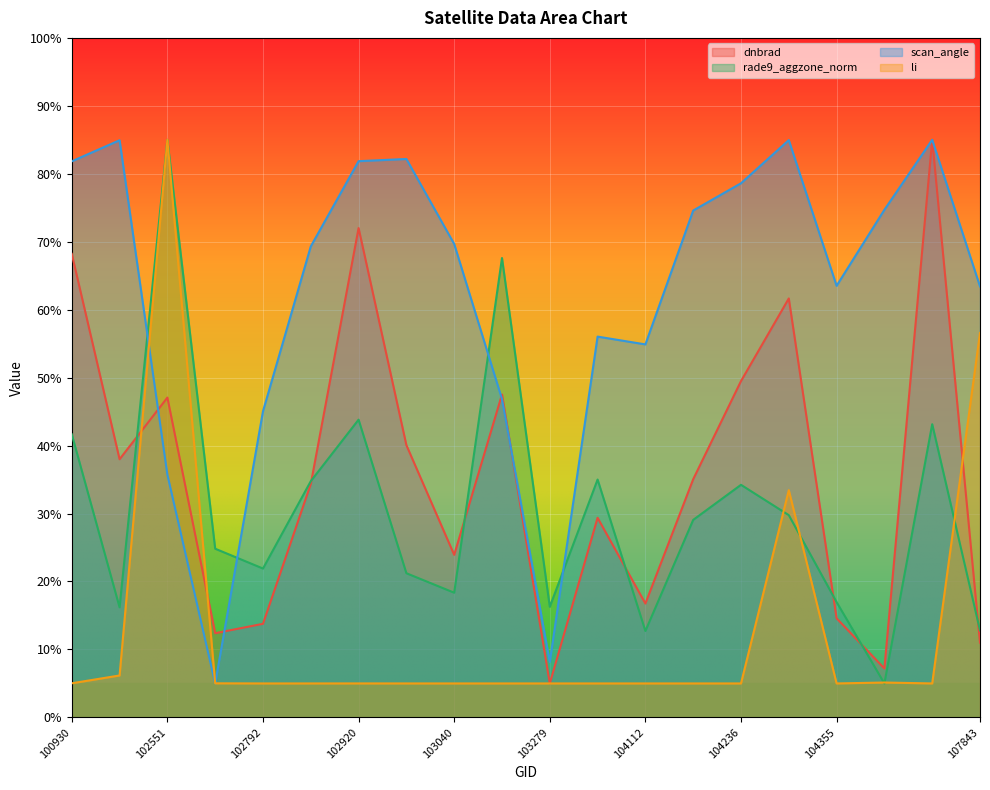

Rank the series by their maximum value, from highest to lowest.

dnbrad, rade9_aggzone_norm, scan_angle, li